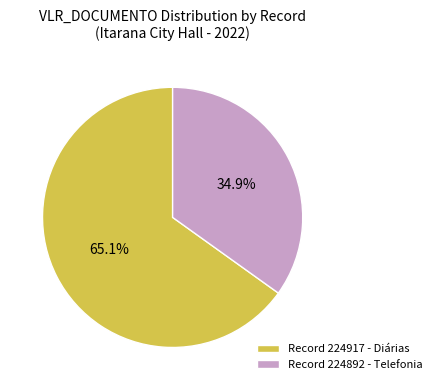

What is the majority slice?

Record 224917 - Diárias